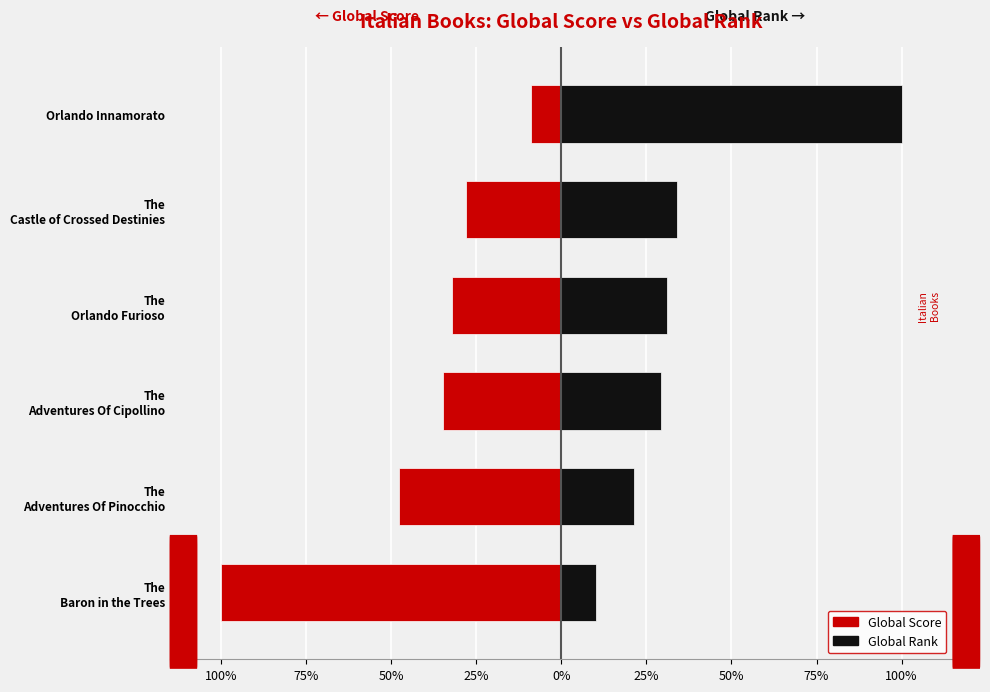

What are all the series names shown in the legend?

Global Score, Global Rank